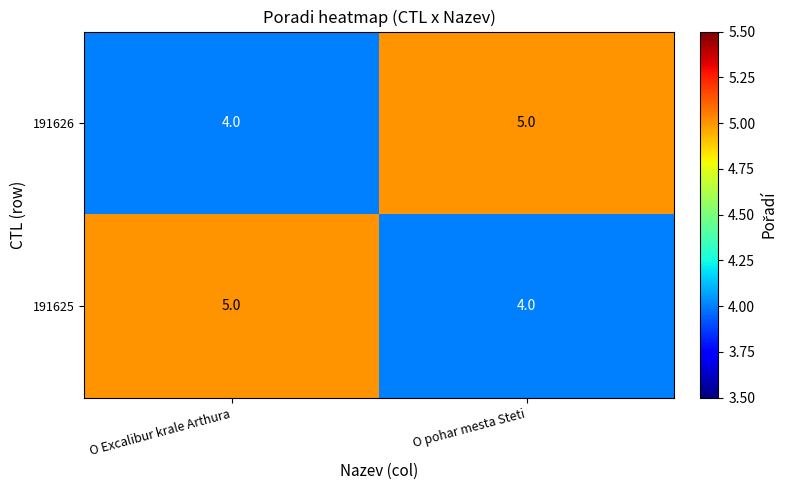

Reading right to left, what are all the values shown in this chart?

191626: O pohar mesta Steti=5	O Excalibur krale Arthura=4
191625: O pohar mesta Steti=4	O Excalibur krale Arthura=5